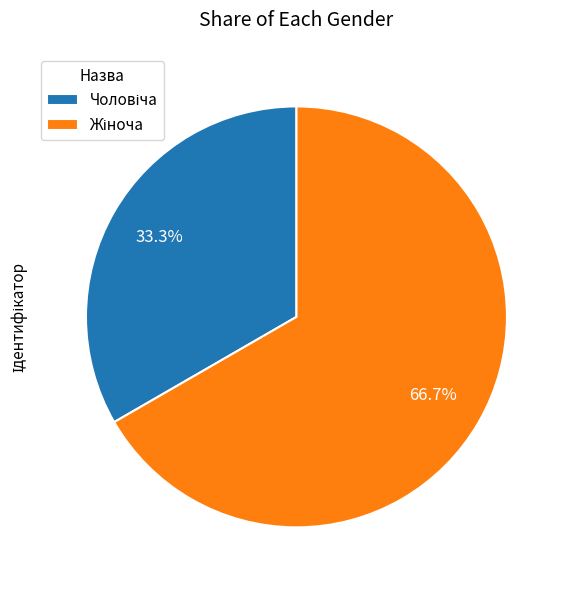

Is there any slice that represents more than half of the pie?

Yes